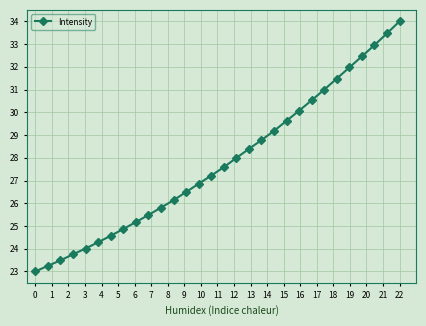

What is the value of the 11th point from the left?

25.8